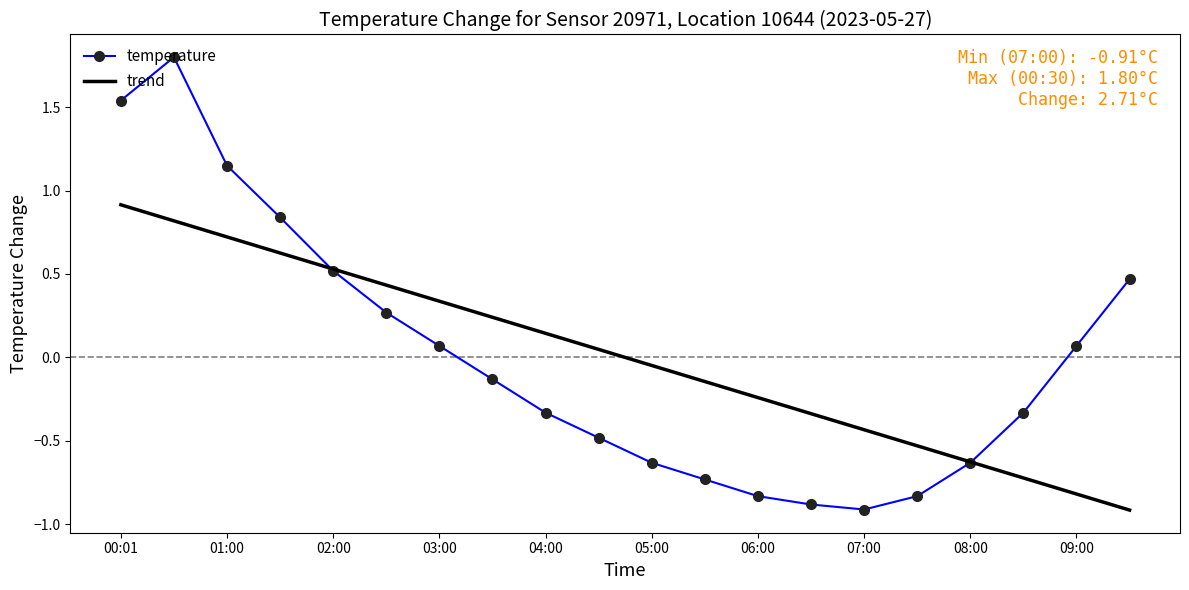

What is the difference between the second highest and second lowest values in the temperature series?

2.4